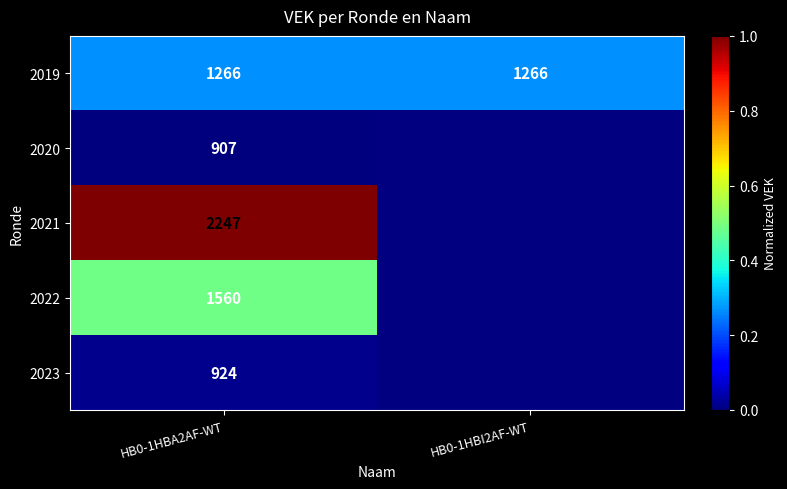

Between HB0-1HBI2AF-WT and HB0-1HBA2AF-WT, which is larger?

HB0-1HBI2AF-WT